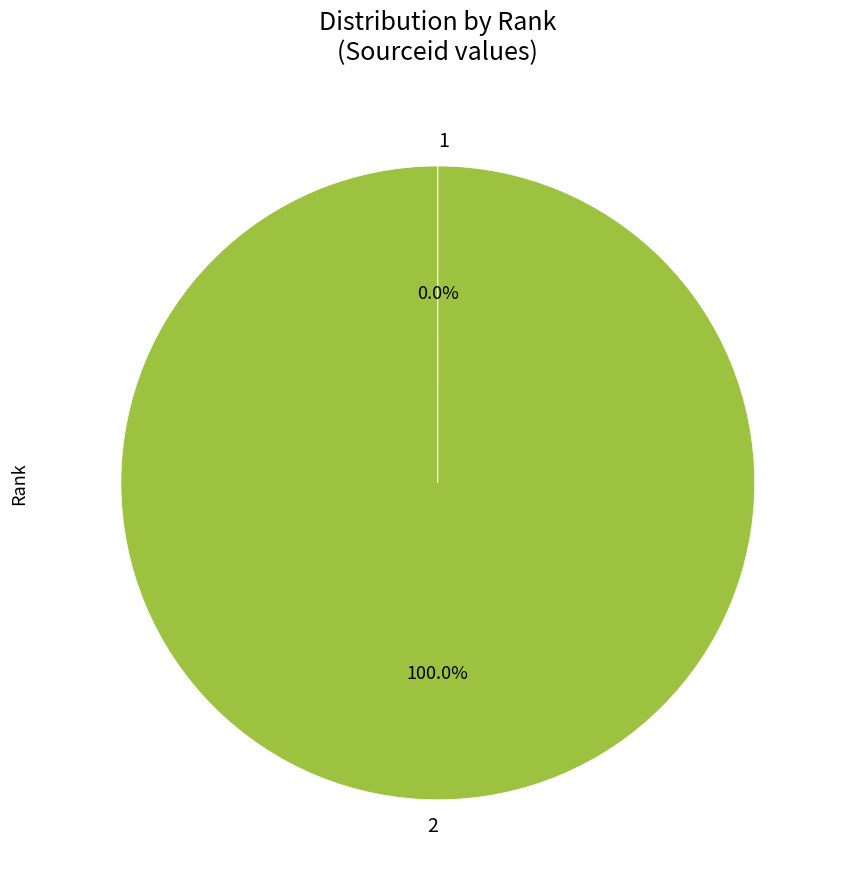

Is there any slice that represents more than half of the pie?

Yes